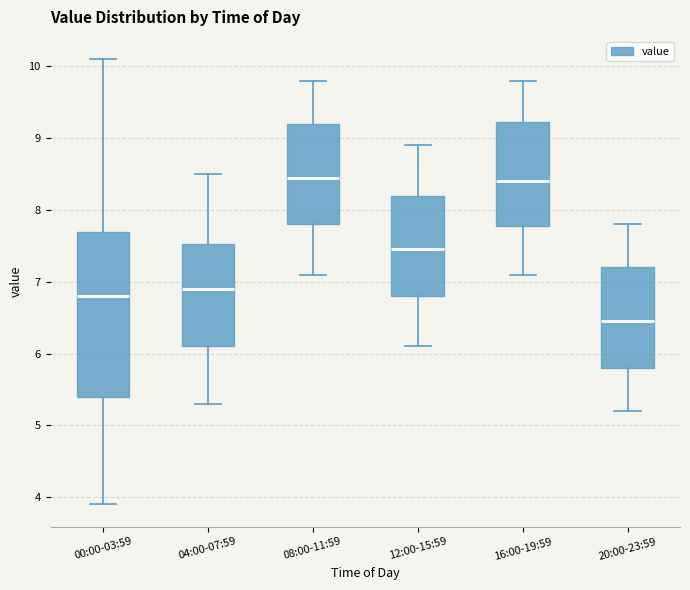

Where is the lower edge of the box for 20:00-23:59 on the y-axis? The values are not printed on the chart, so give them approximately, as read against the axis.

5.8